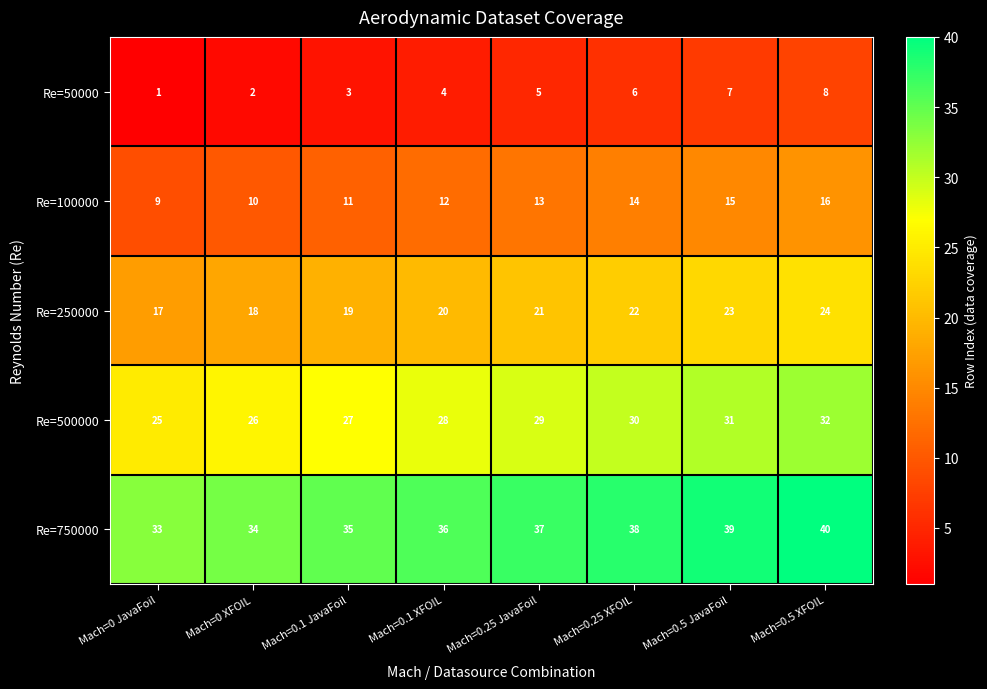

Count the Re=250000 values in the range 19 to 23.

5